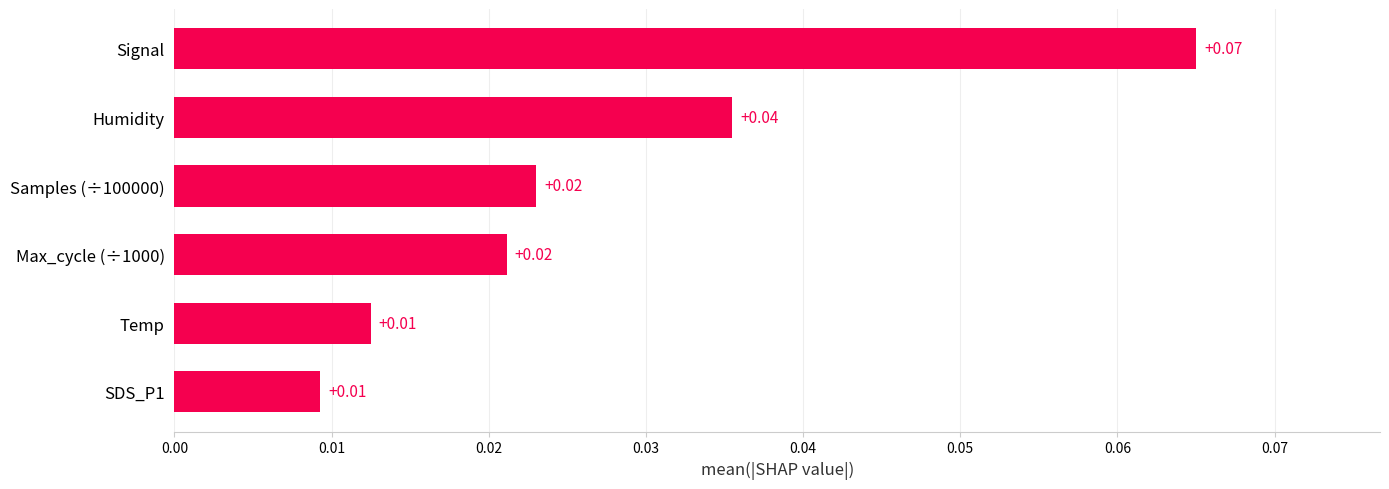

How many values are between 0 and 1?

6